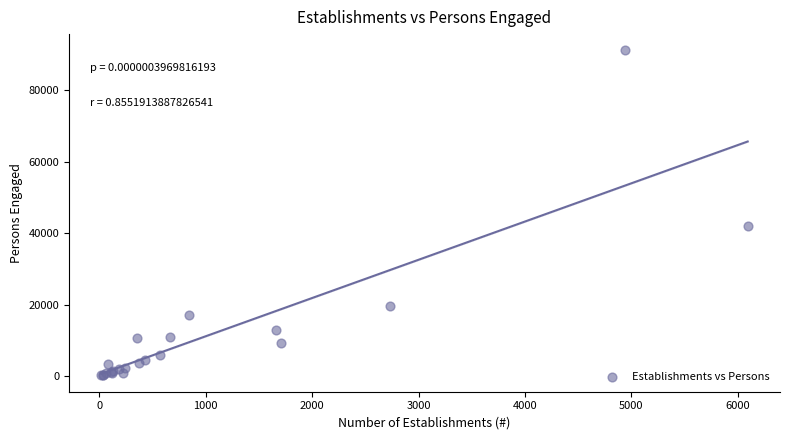

What Y value in the scatter plot is closest to 45704?

42032